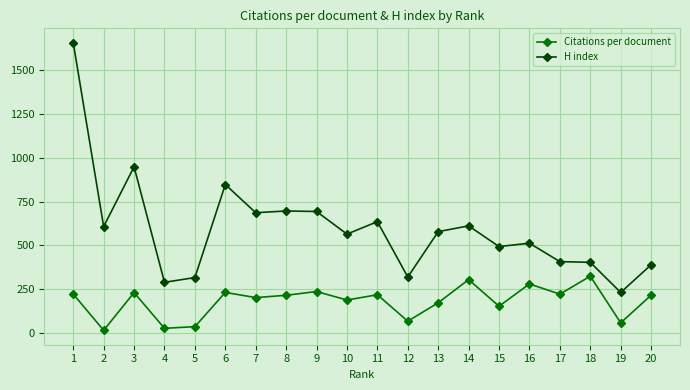

Which category has the highest value in the Citations per document series?

18